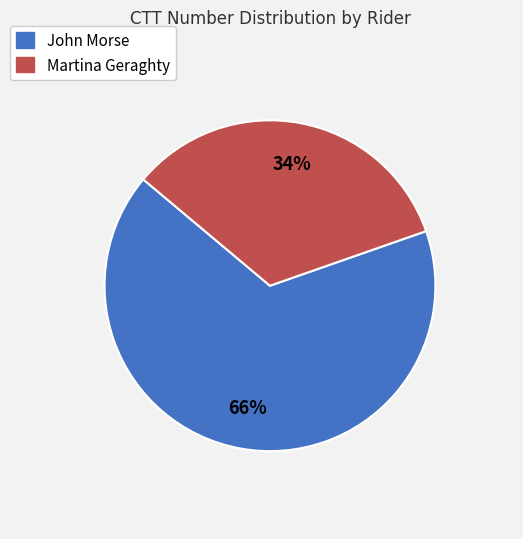

How many slices are in this pie chart?

2